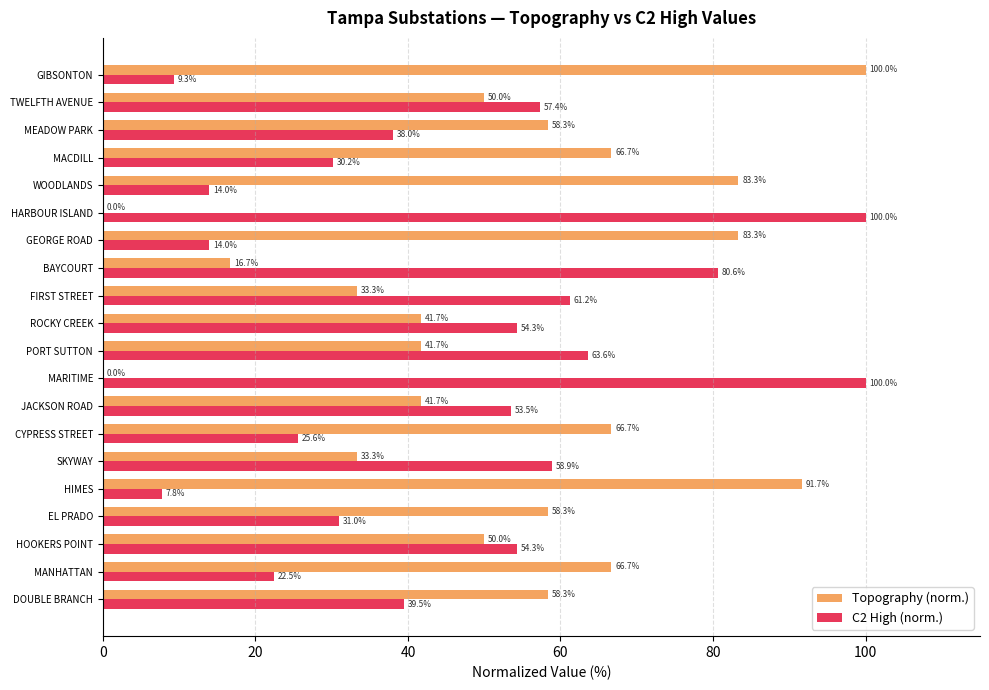

What is the average value of the Topography (norm.) series?

52.1